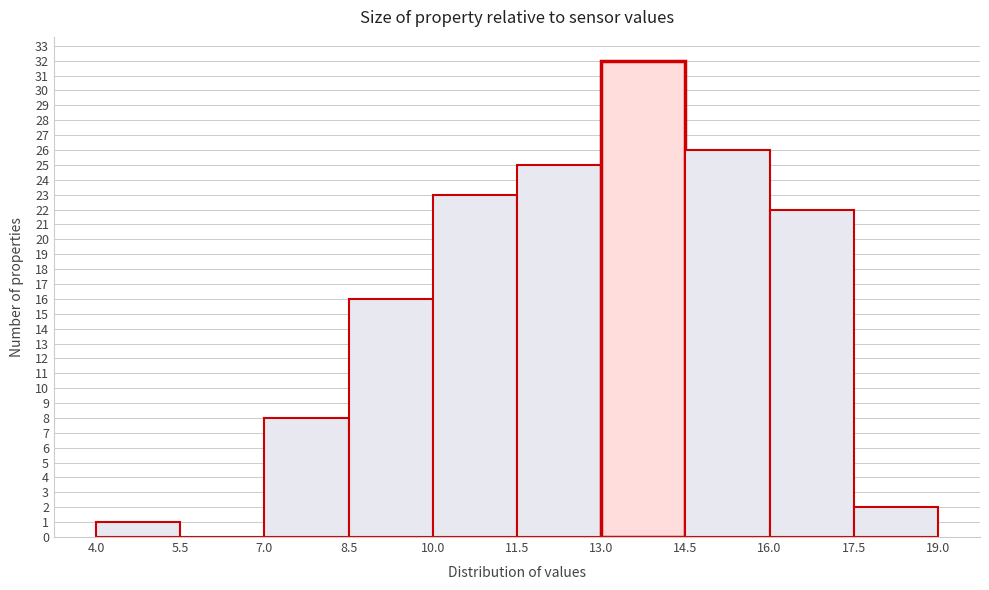

How tall is the bar that spans 11.5 to 13.0 on the x-axis? The values are not printed on the chart, so give them approximately, as read against the axis.

25